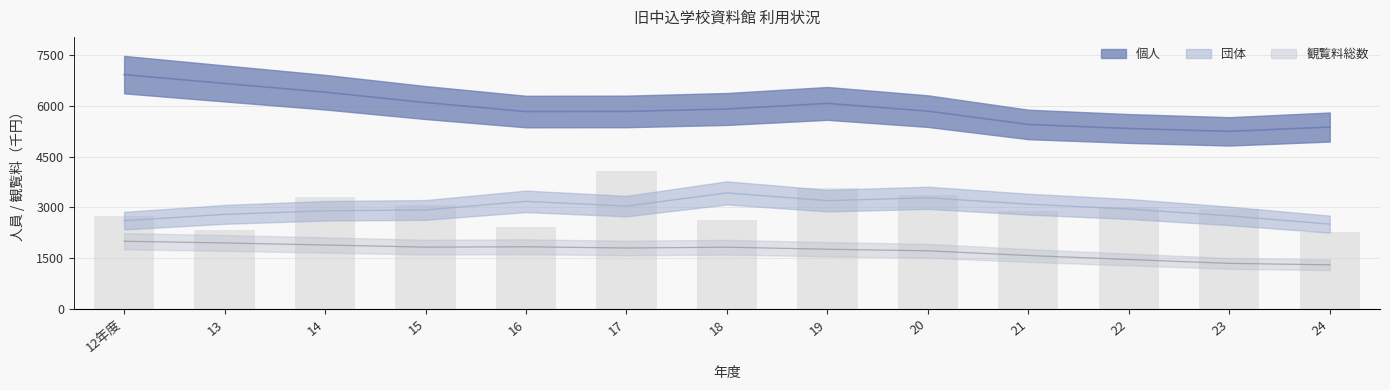

At which category is the sum across all series the highest?

12年度